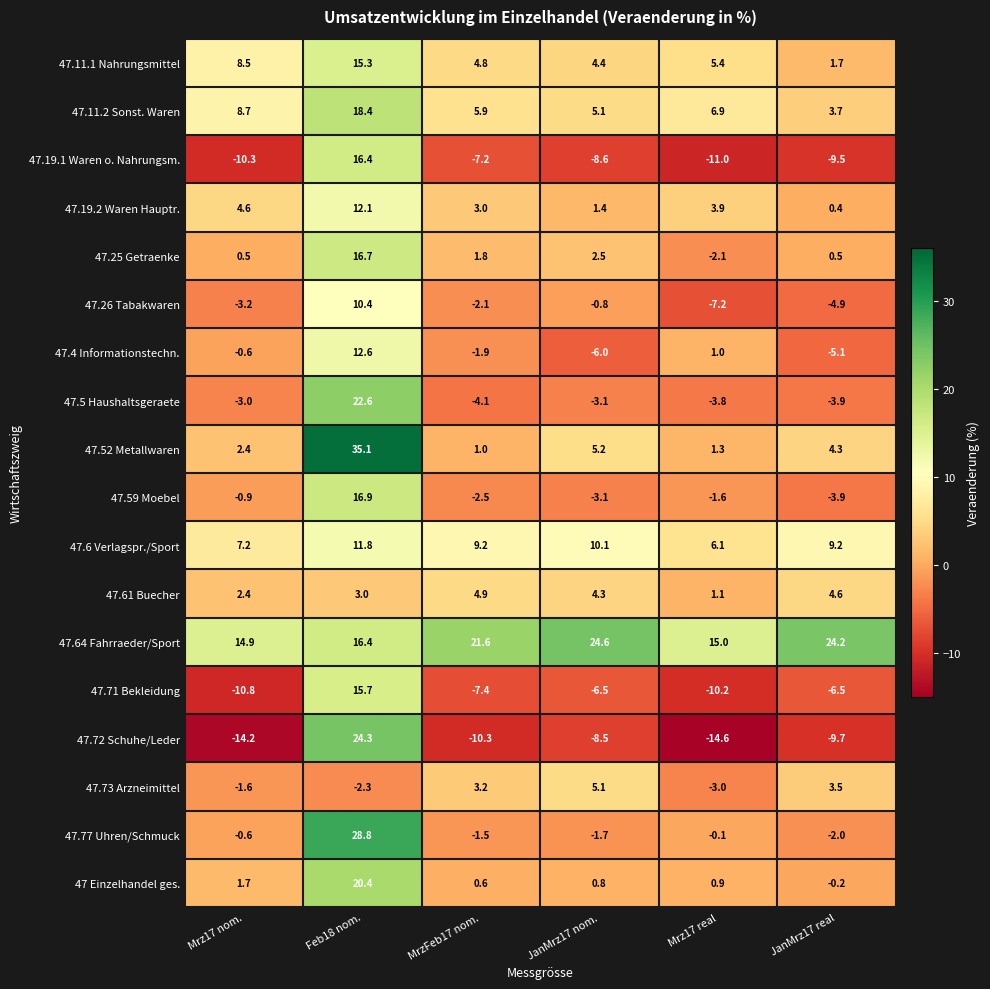

What is the total value across all series at Mrz17 real?

-12.0